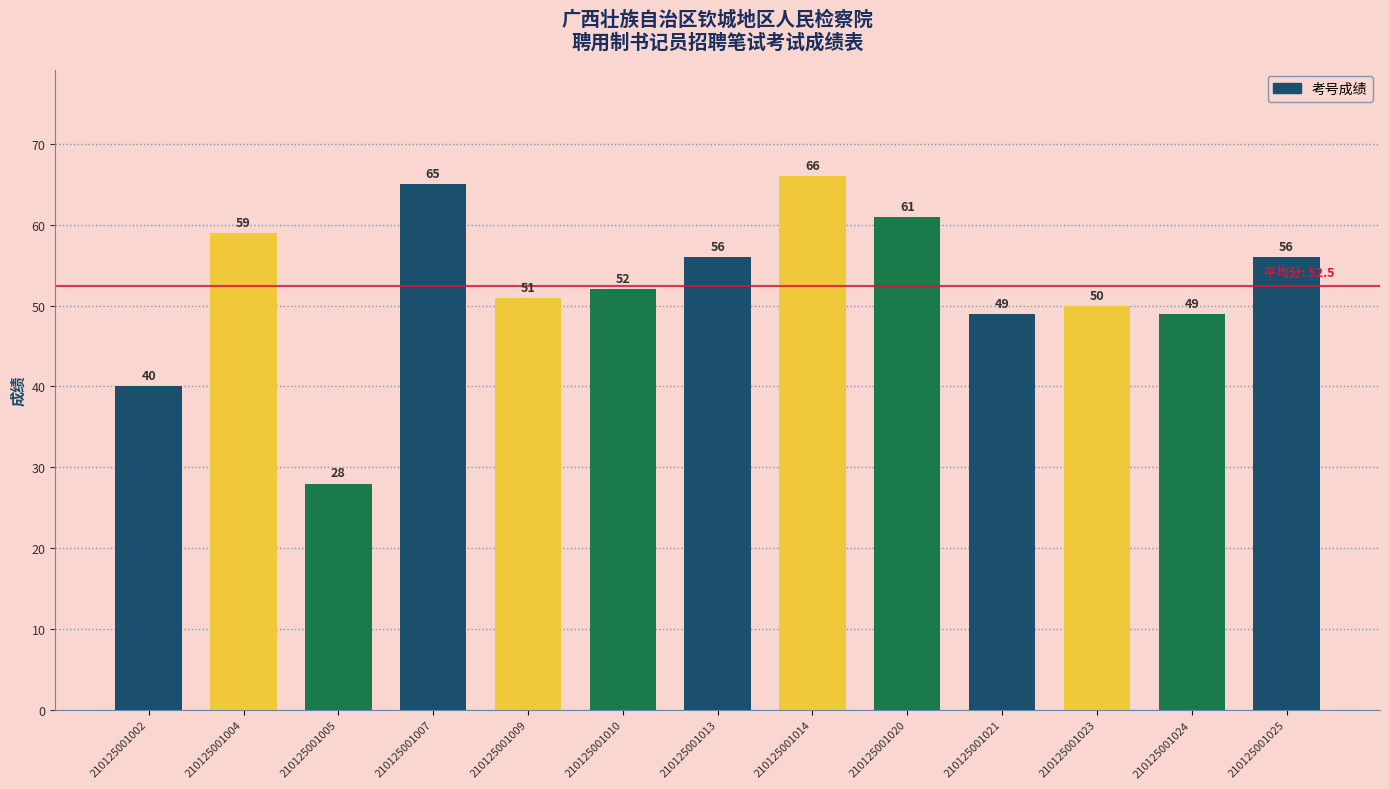

The chart shows a value of 66 at 210125001014. True or false?

True